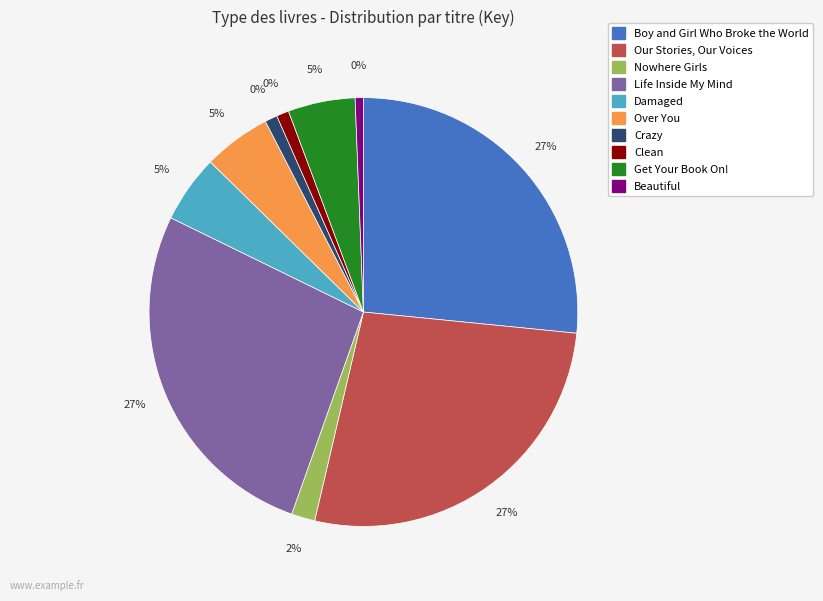

Between Damaged and Nowhere Girls, which is larger?

Damaged